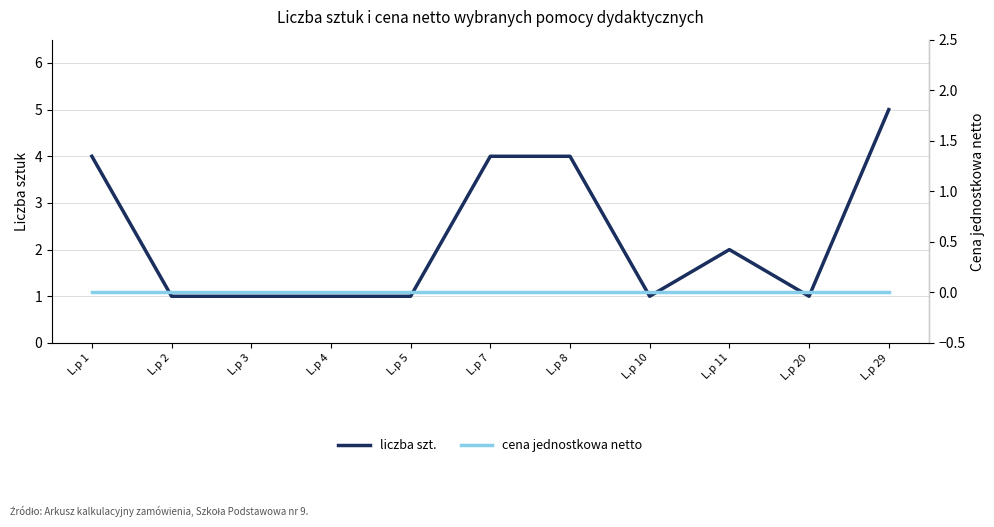

Does the chart have visible grid lines?

Yes